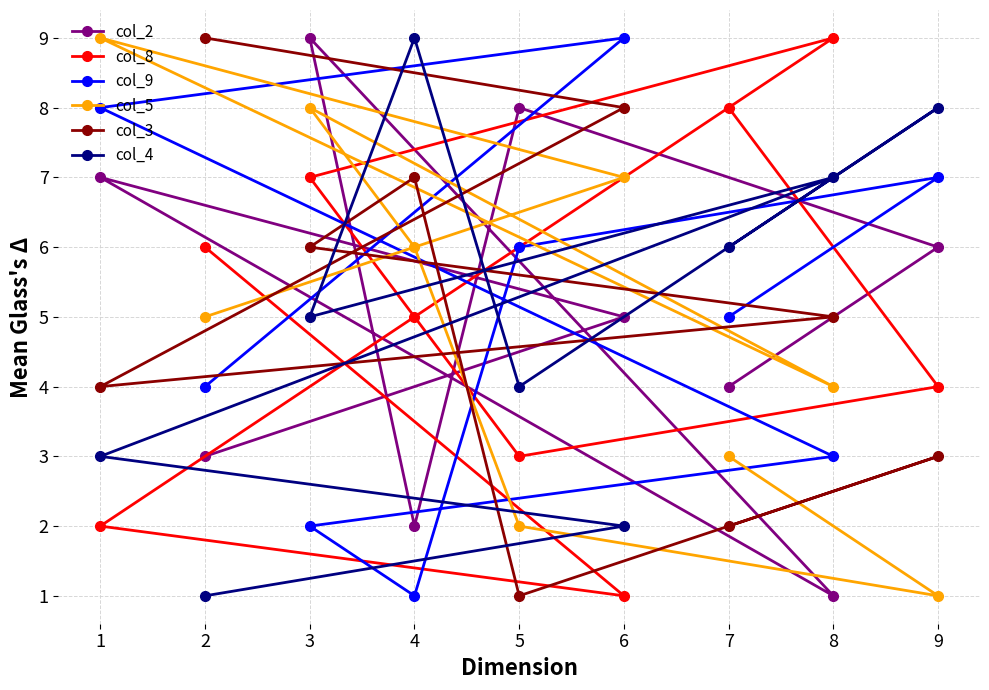

What is the average value of the col_4 series?

5